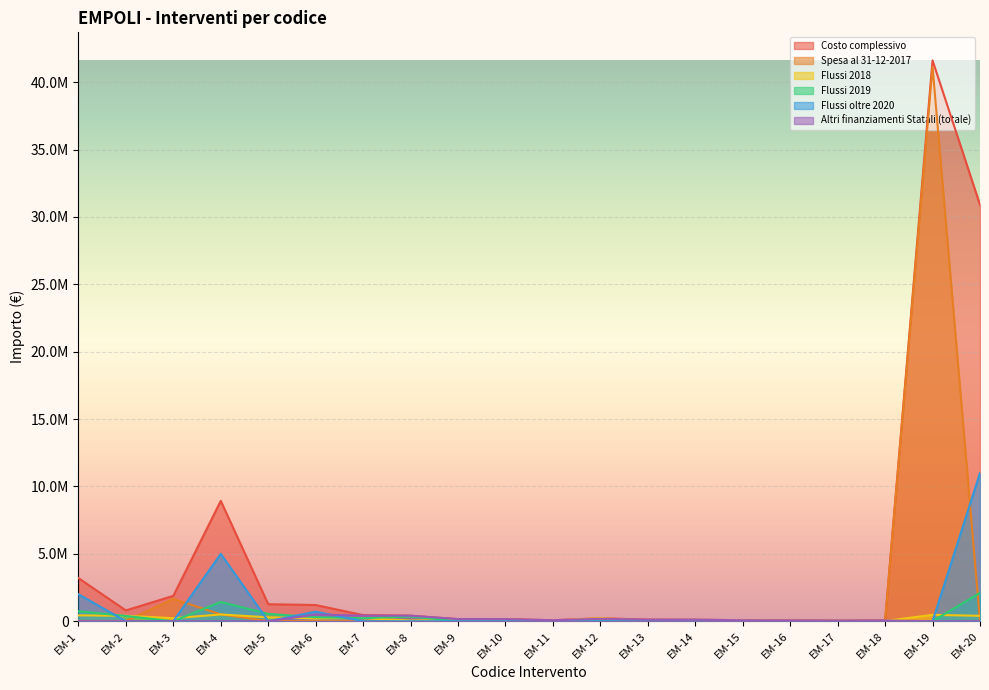

How many interior local peaks does the Flussi 2019 series have?

2